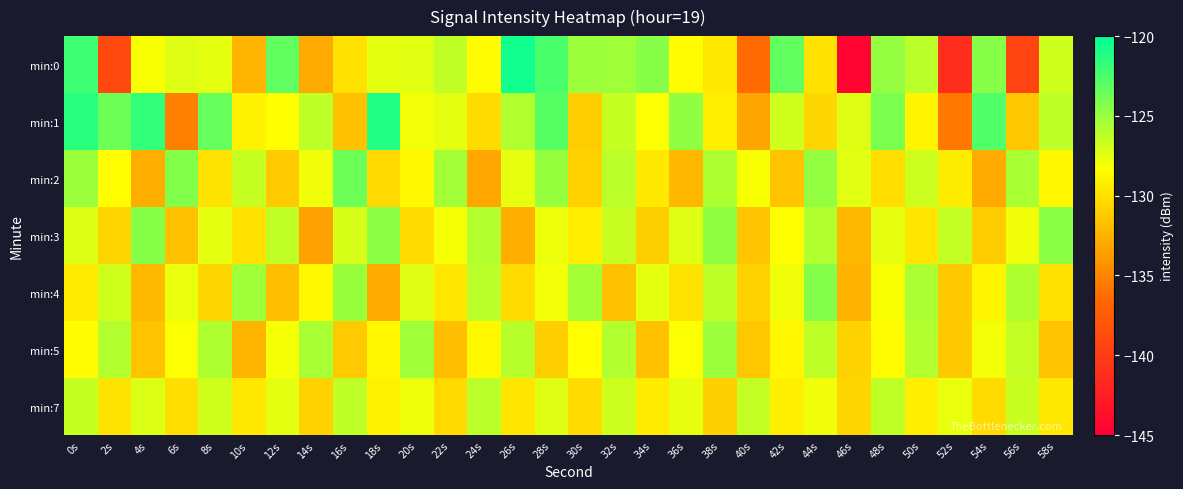

Reading left to right, what are all the values shown in this chart?

min:0: 0s=-122.1	2s=-139.0	4s=-128.2	6s=-127.3	8s=-127.5	10s=-132.3	12s=-123.1	14s=-133.0	16s=-129.9	18s=-127.5	20s=-127.4	22s=-126.3	24s=-128.6	26s=-120.6	28s=-122.4	30s=-125.1	32s=-125.2	34s=-124.4	36s=-128.5	38s=-129.5	40s=-136.4	42s=-123.2	44s=-129.9	46s=-144.6	48s=-124.9	50s=-126.1	52s=-141.2	54s=-124.4	56s=-139.5	58s=-126.8
min:1: 0s=-121.4	2s=-123.6	4s=-121.7	6s=-135.3	8s=-123.4	10s=-129.0	12s=-128.4	14s=-126.2	16s=-131.7	18s=-121.2	20s=-128.0	22s=-127.5	24s=-130.2	26s=-125.8	28s=-122.9	30s=-131.0	32s=-126.5	34s=-128.3	36s=-124.7	38s=-129.1	40s=-133.2	42s=-126.8	44s=-130.5	46s=-127.3	48s=-124.1	50s=-128.9	52s=-135.6	54s=-122.7	56s=-131.4	58s=-126.2
min:2: 0s=-125.1	2s=-128.4	4s=-132.7	6s=-124.3	8s=-129.8	10s=-126.5	12s=-131.2	14s=-127.9	16s=-123.6	18s=-130.4	20s=-128.7	22s=-125.3	24s=-133.1	26s=-127.6	28s=-124.9	30s=-130.8	32s=-126.1	34s=-129.5	36s=-132.3	38s=-125.7	40s=-128.2	42s=-131.6	44s=-124.8	46s=-127.4	48s=-130.1	50s=-126.7	52s=-129.3	54s=-132.9	56s=-125.5	58s=-128.8
min:3: 0s=-127.2	2s=-130.6	4s=-124.4	6s=-131.8	8s=-127.5	10s=-129.9	12s=-126.3	14s=-133.4	16s=-127.1	18s=-124.6	20s=-130.3	22s=-128.1	24s=-125.9	26s=-132.7	28s=-127.8	30s=-129.2	32s=-126.6	34s=-130.9	36s=-127.3	38s=-124.7	40s=-131.5	42s=-128.4	44s=-125.8	46s=-132.2	48s=-127.6	50s=-129.7	52s=-126.4	54s=-131.1	56s=-127.9	58s=-124.5
min:4: 0s=-129.4	2s=-126.8	4s=-132.1	6s=-127.7	8s=-130.5	10s=-125.2	12s=-131.9	14s=-128.6	16s=-125.0	18s=-132.8	20s=-127.3	22s=-129.6	24s=-126.1	26s=-130.3	28s=-128.0	30s=-125.4	32s=-131.7	34s=-127.5	36s=-129.8	38s=-126.2	40s=-130.7	42s=-127.9	44s=-124.3	46s=-132.5	48s=-128.2	50s=-125.6	52s=-131.3	54s=-128.9	56s=-125.7	58s=-130.0
min:5: 0s=-128.5	2s=-125.9	4s=-131.6	6s=-128.3	8s=-125.7	10s=-132.4	12s=-128.1	14s=-125.5	16s=-131.2	18s=-128.8	20s=-125.2	22s=-131.9	24s=-128.7	26s=-126.0	28s=-131.0	30s=-128.4	32s=-125.8	34s=-131.7	36s=-128.3	38s=-125.1	40s=-131.4	42s=-128.8	44s=-126.2	46s=-130.7	48s=-128.5	50s=-125.9	52s=-131.3	54s=-128.0	56s=-126.4	58s=-131.6
min:7: 0s=-126.5	2s=-129.8	4s=-127.2	6s=-130.1	8s=-126.8	10s=-129.5	12s=-127.5	14s=-130.8	16s=-126.2	18s=-129.0	20s=-127.8	22s=-130.4	24s=-126.1	26s=-129.7	28s=-127.3	30s=-130.2	32s=-126.7	34s=-129.4	36s=-127.6	38s=-130.9	40s=-126.4	42s=-129.1	44s=-127.9	46s=-130.6	48s=-126.3	50s=-129.2	52s=-127.7	54s=-130.3	56s=-126.6	58s=-129.5